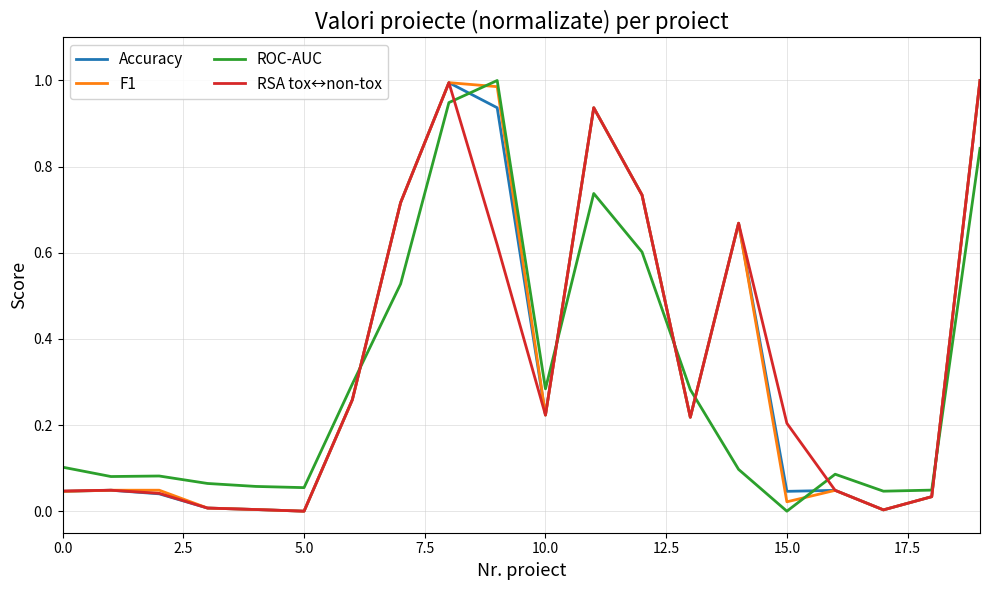

True or false: Accuracy and ROC-AUC cross at least once.

True